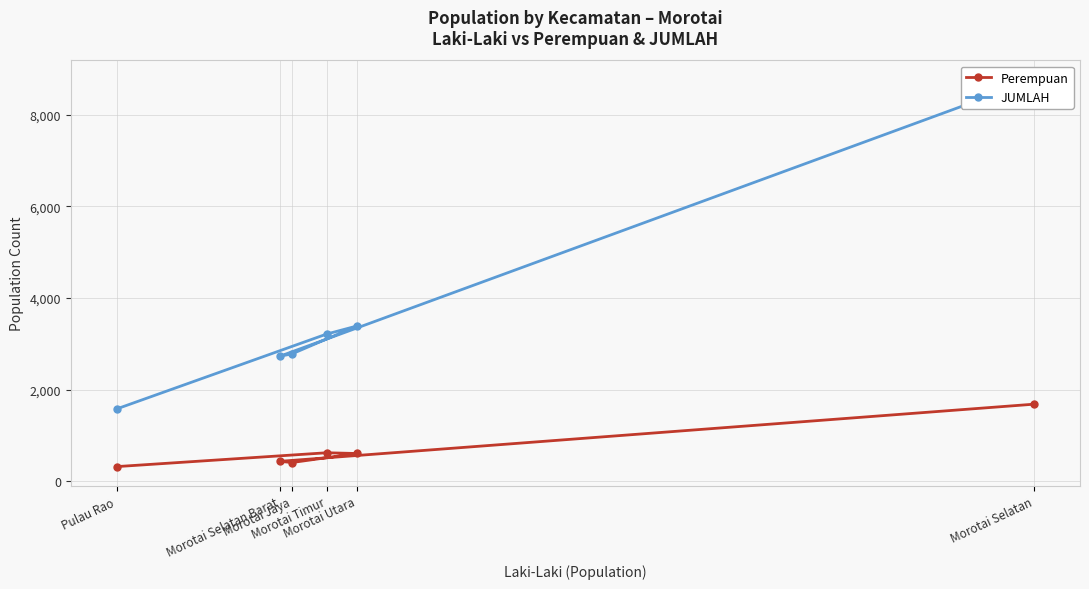

Reading right to left, extract all data points from this chart.

Perempuan: Pulau Rao=319	Morotai Timur=621	Morotai Utara=605	Morotai Jaya=408	Morotai Selatan Barat=434	Morotai Selatan=1681
JUMLAH: Pulau Rao=1577	Morotai Timur=3210	Morotai Utara=3386	Morotai Jaya=2778	Morotai Selatan Barat=2727	Morotai Selatan=8757